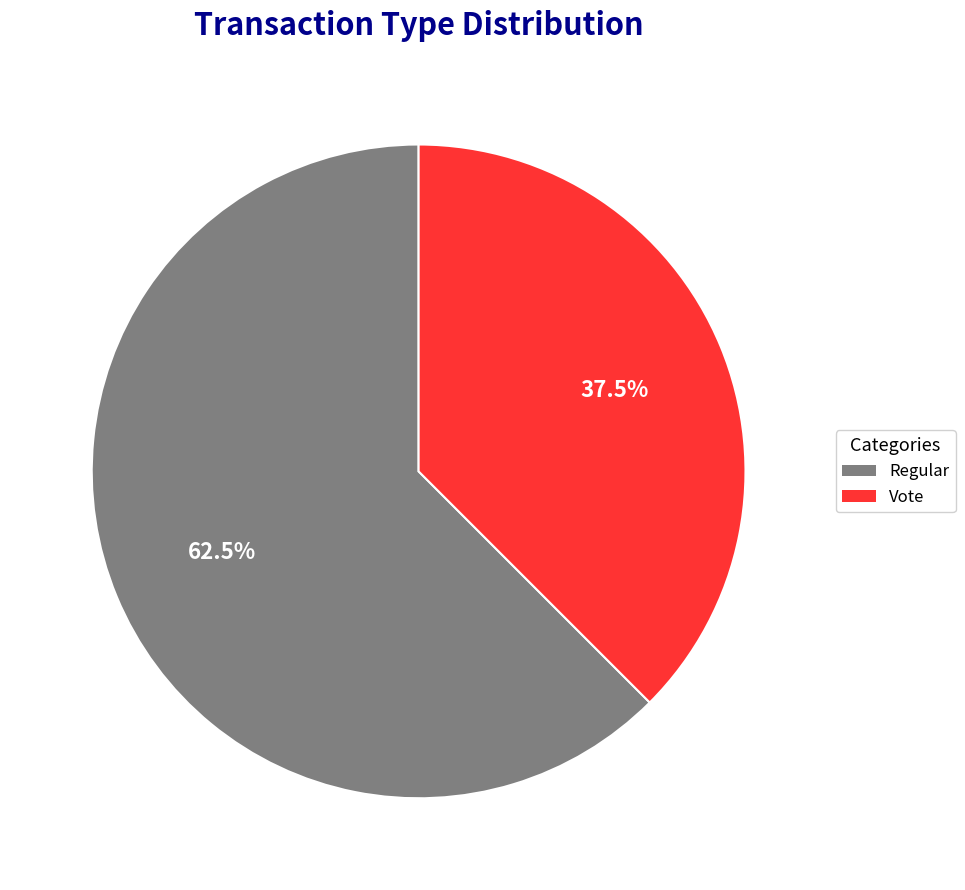

Is it true that Vote is 24% of the pie?

False